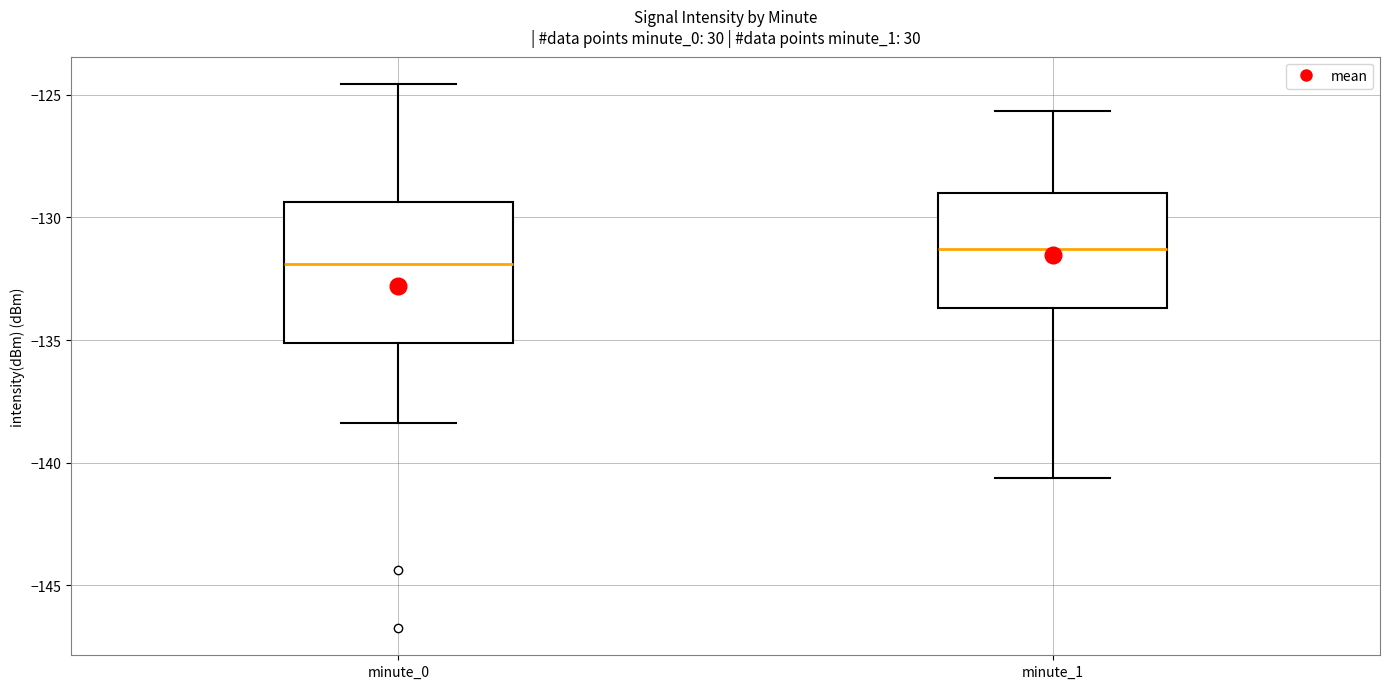

Comparing the boxes themselves (not the whiskers), which one is the tallest?

minute_0